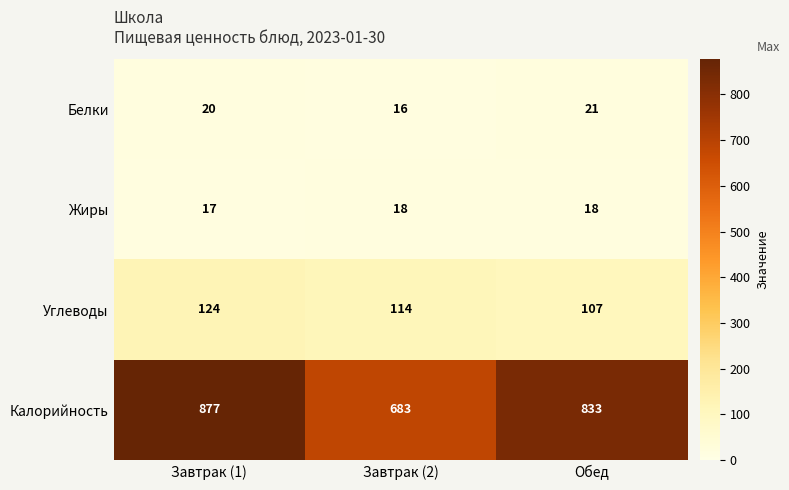

Count the Калорийность values in the range 683 to 877.

3